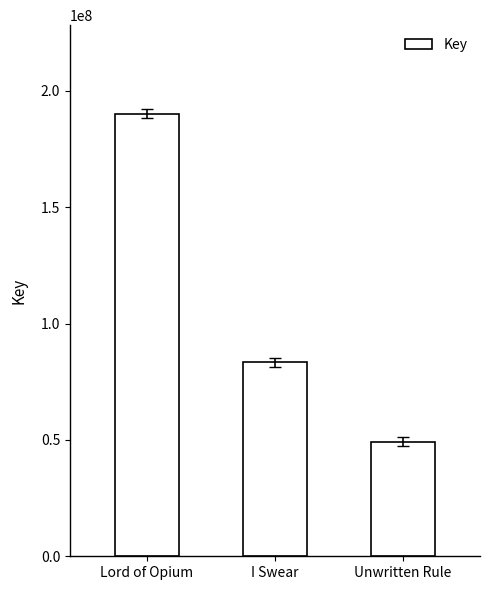

Which category has the lowest value across all series?

Unwritten Rule